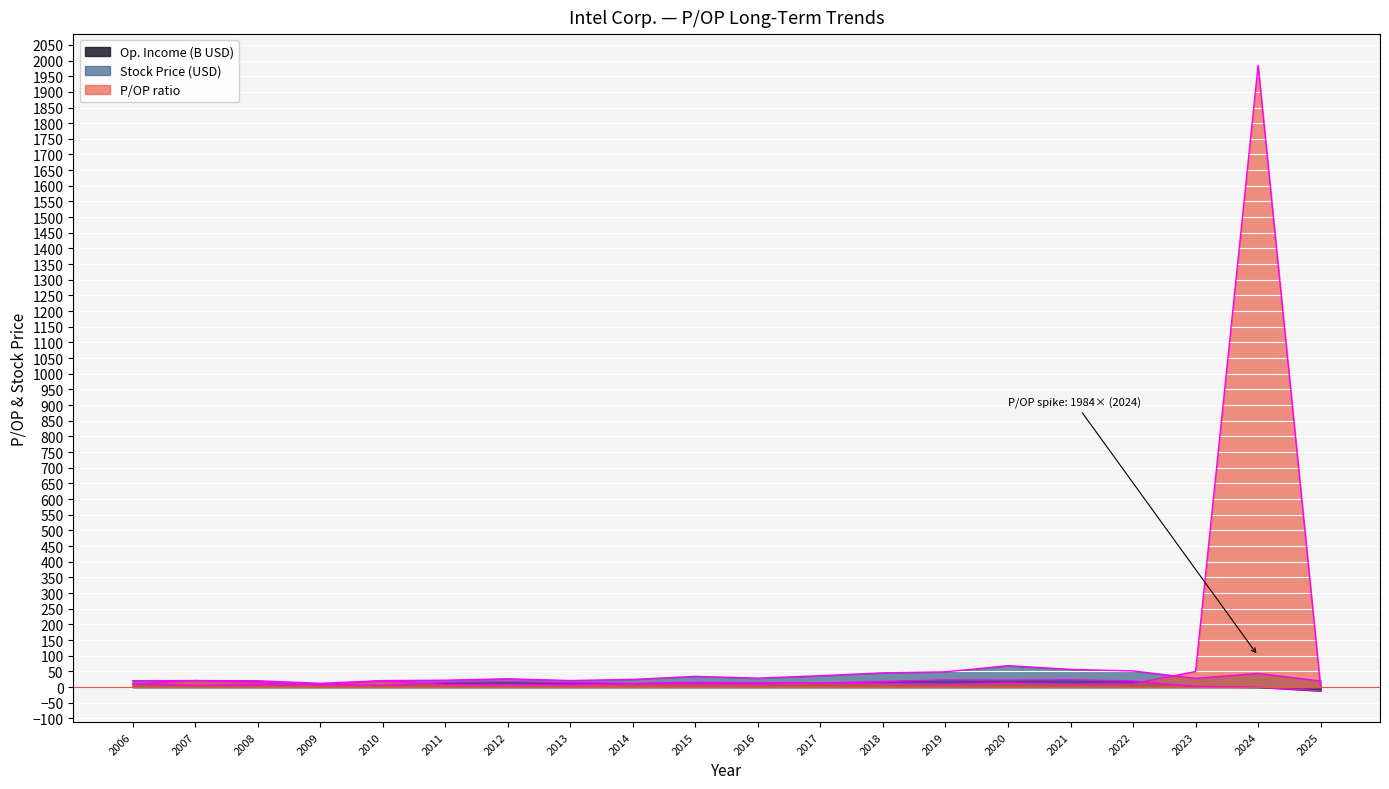

How many lines are shown in the chart?

3